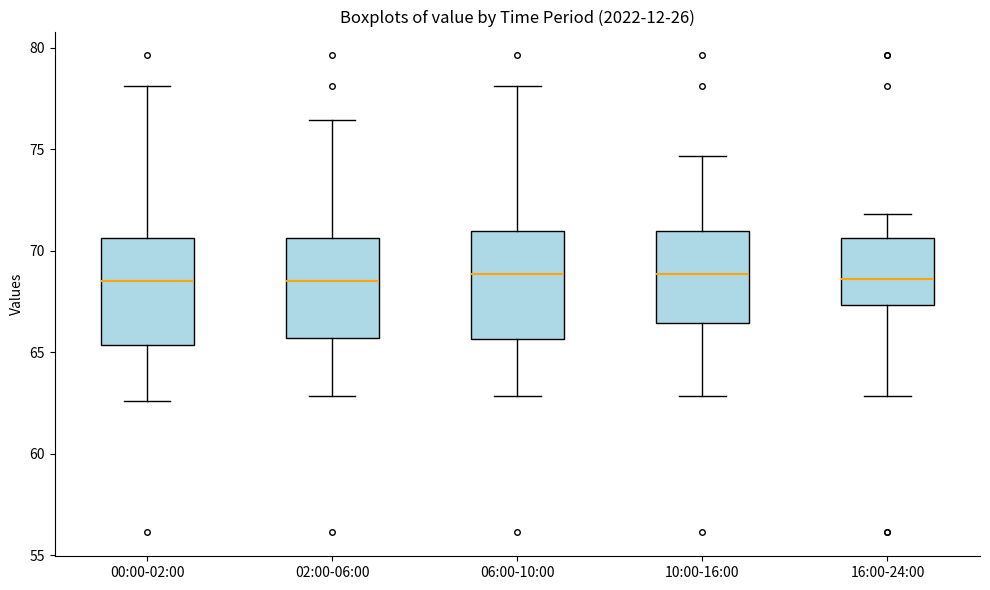

Reading left to right, read every box against the y-axis: the position of its median line, the range the box covers, and the ends of its whiskers. The values are not printed on the chart, so give them approximately, as read against the axis.

00:00-02:00: median 68.5, box 65.5 to 70.5, whiskers 62.5 to 78.0
02:00-06:00: median 68.5, box 65.5 to 70.5, whiskers 63.0 to 76.5
06:00-10:00: median 69.0, box 65.5 to 71.0, whiskers 63.0 to 78.0
10:00-16:00: median 69.0, box 66.5 to 71.0, whiskers 63.0 to 74.5
16:00-24:00: median 68.5, box 67.5 to 70.5, whiskers 63.0 to 72.0